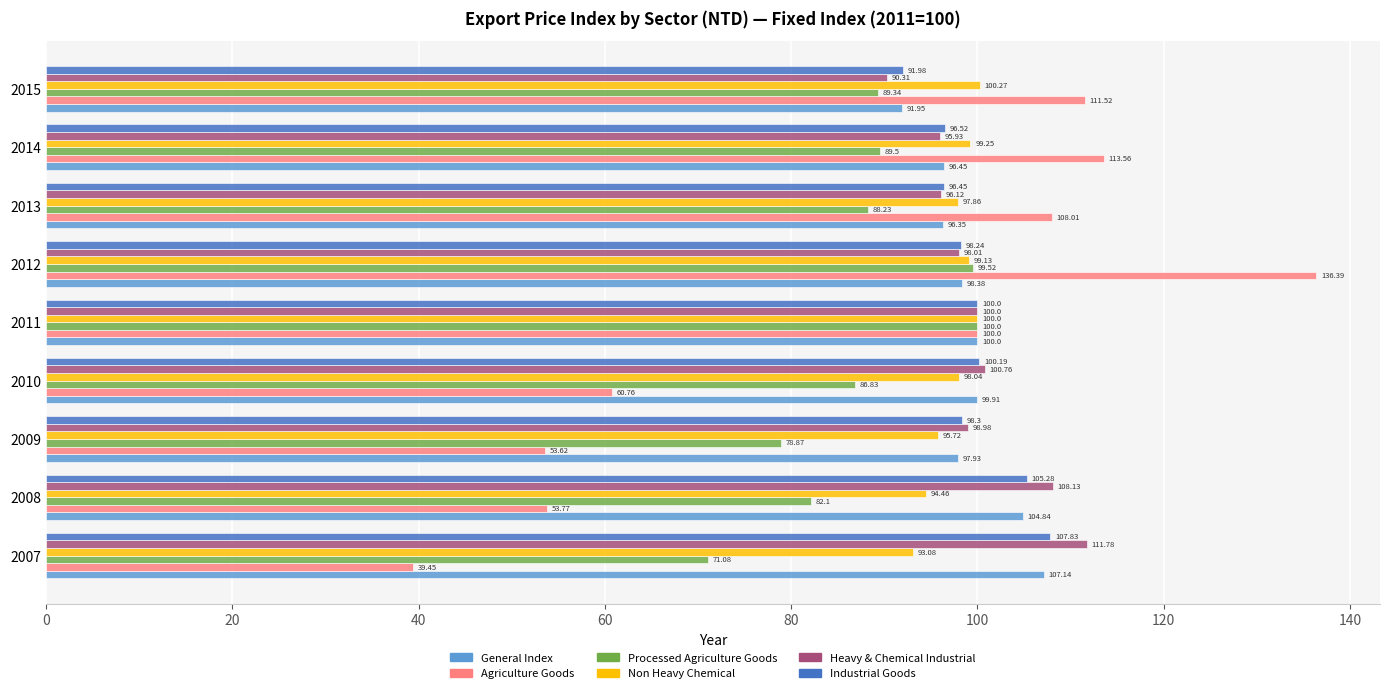

Which series has the largest range (max minus min)?

Agriculture Goods